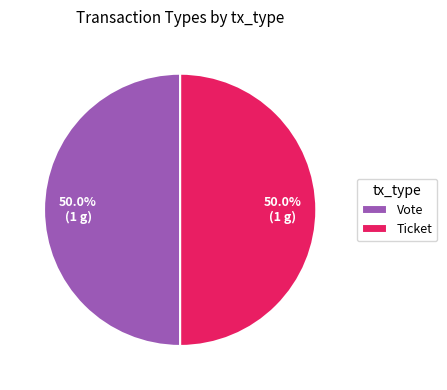

What is the ratio of the value at Vote to the value at Ticket?

1.0